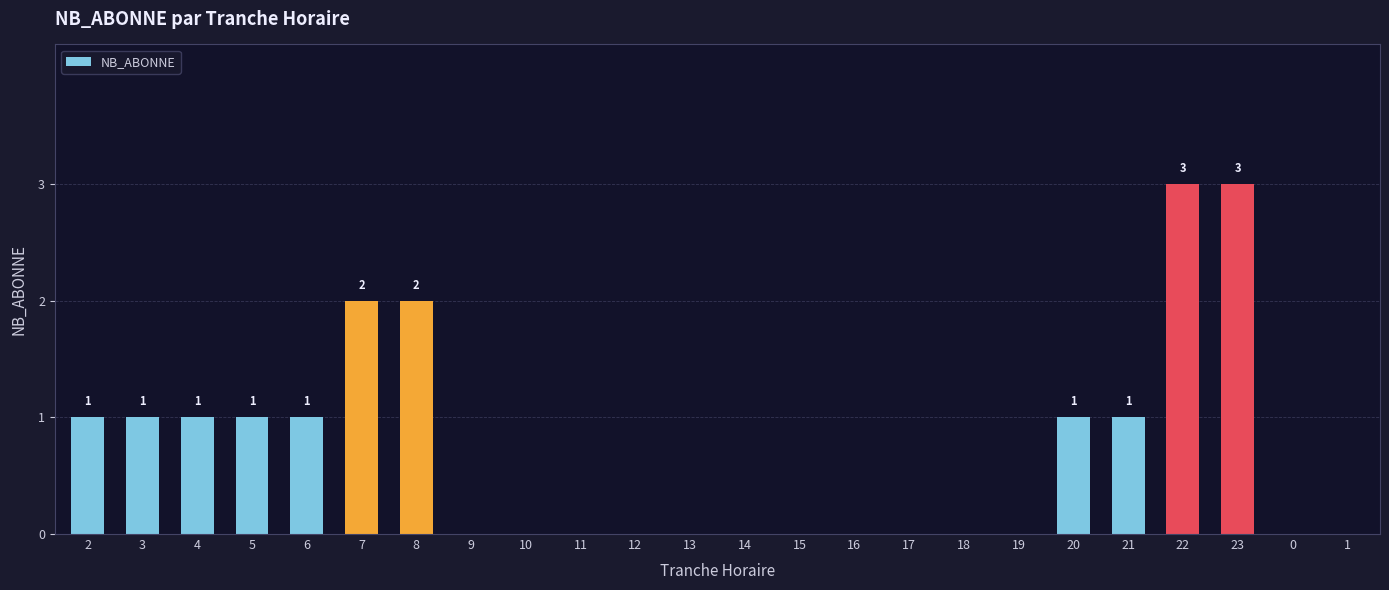

Count the values in the range 0 to 1.

20